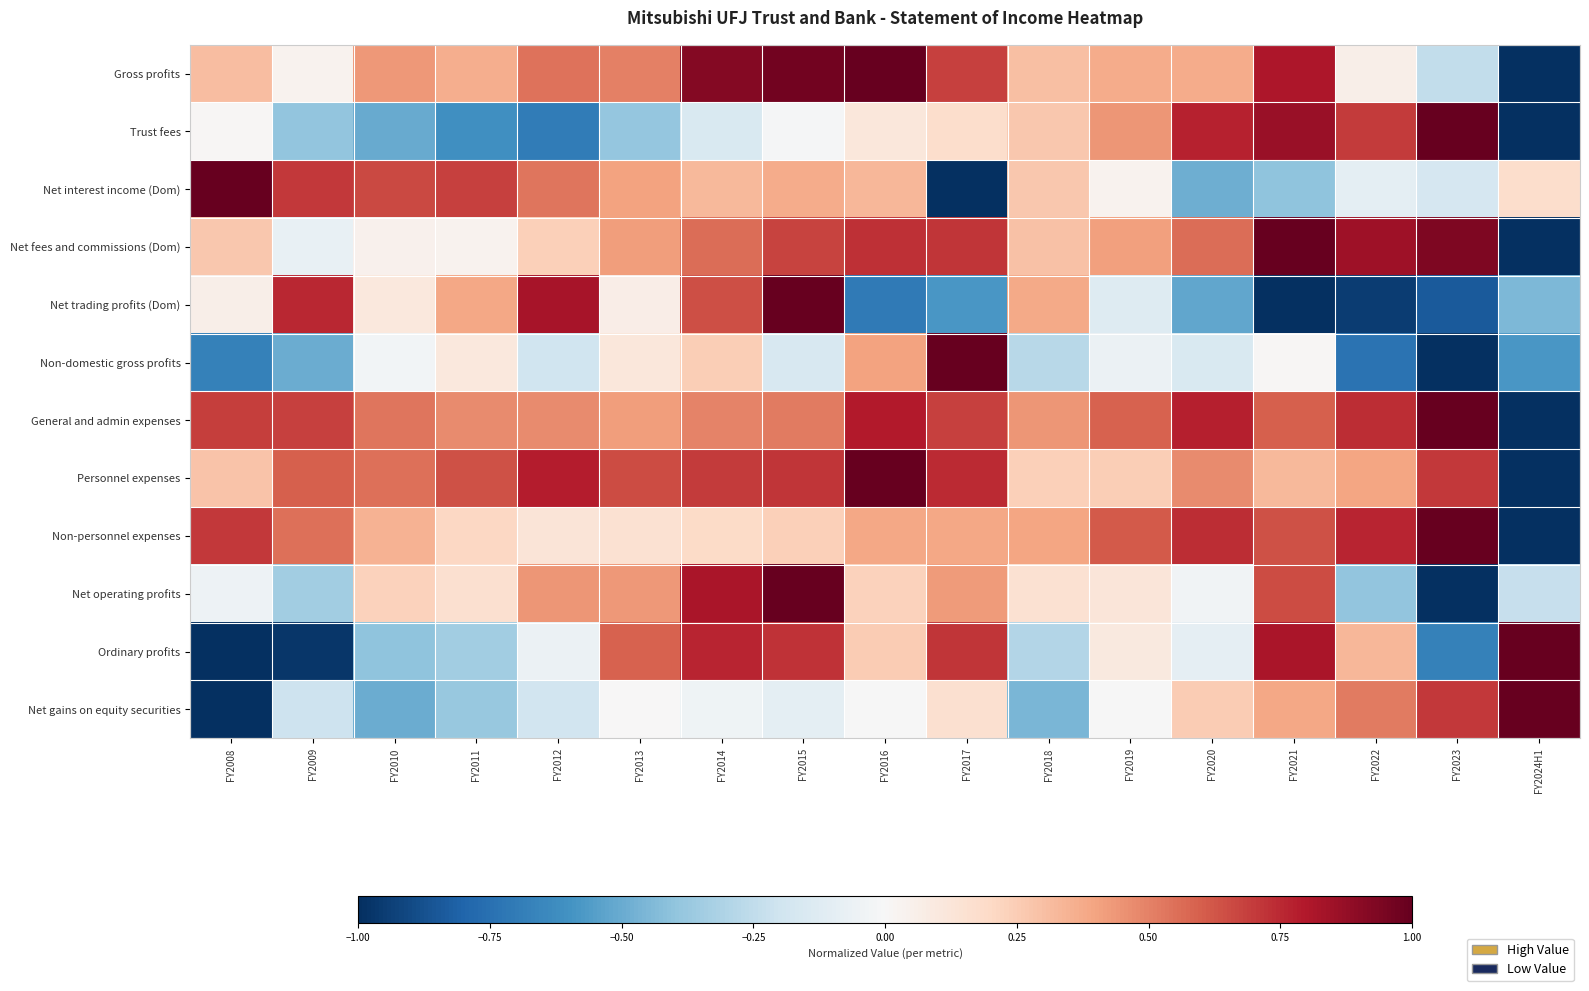

Between FY2018 and FY2017, which is larger?

FY2017